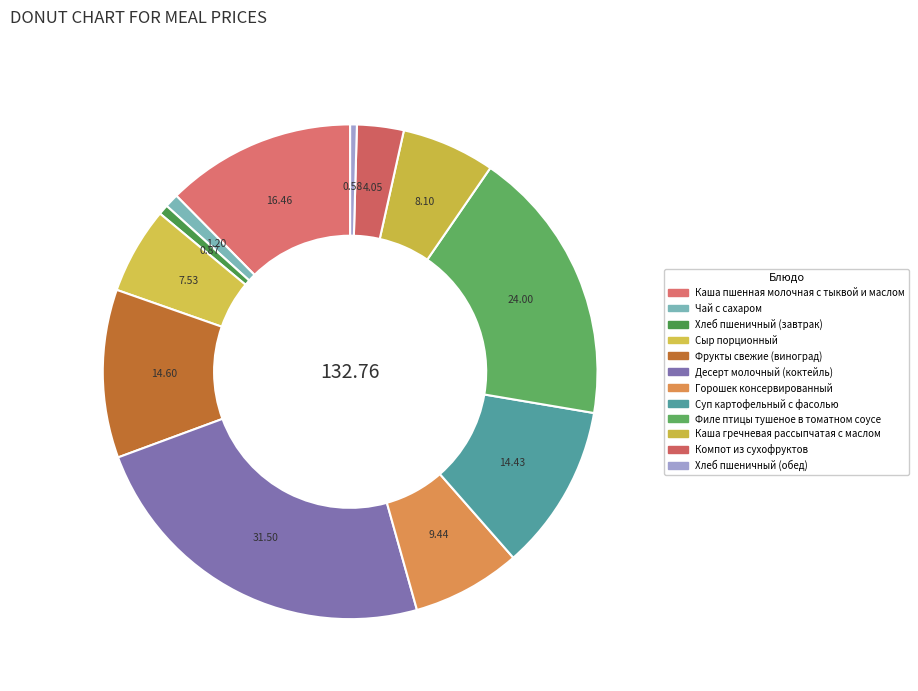

Is there a majority slice in this chart?

No